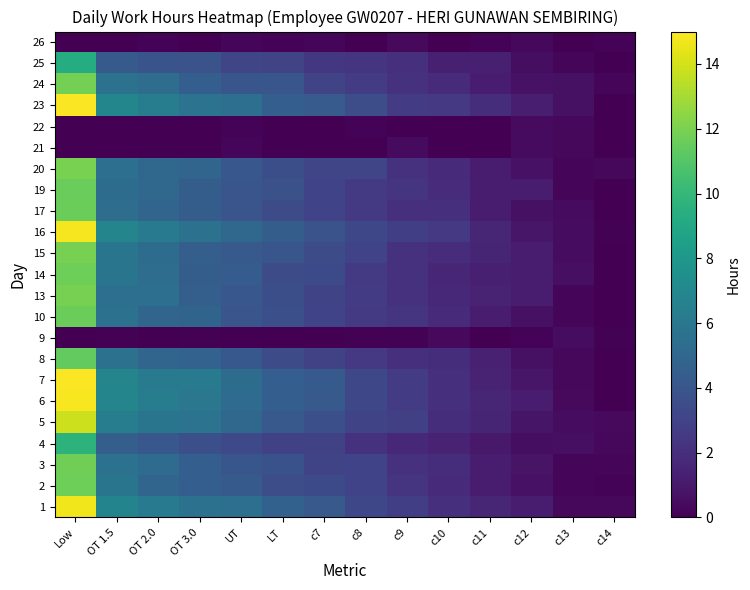

Rank the series at c14 from highest to lowest value.

5, 20, 1, 4, 24, 3, 2, 26, 16, 9, 14, 23, 6, 7, 8, 10, 13, 15, 17, 19, 21, 22, 25